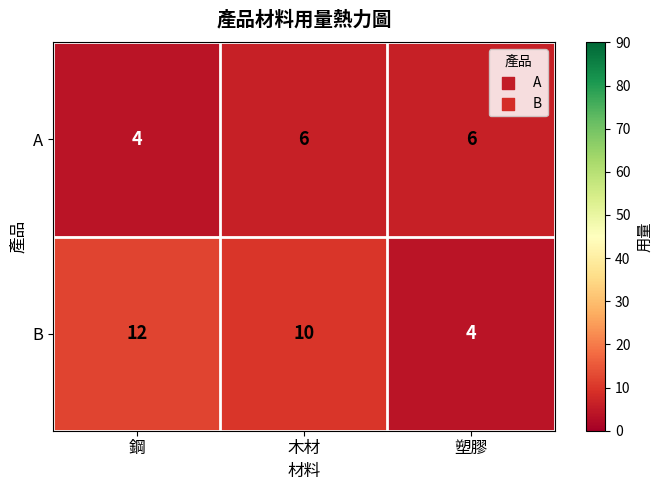

Rank the series by their average value, from lowest to highest.

A, B